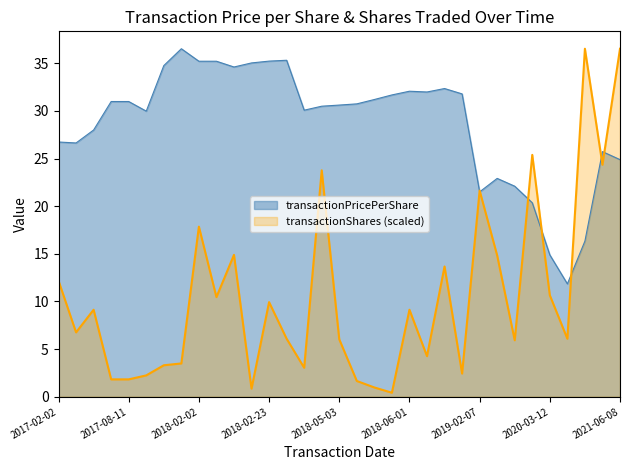

True or false: transactionShares has a value of 2.4 at 23.

True